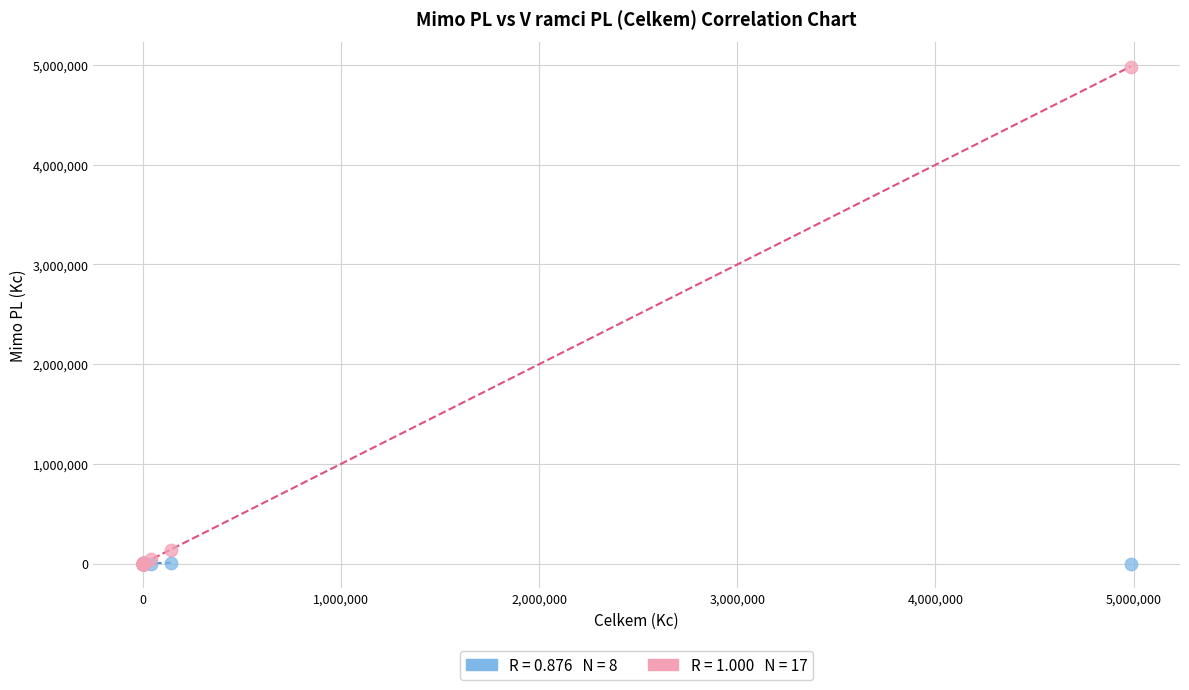

Across all series, what Y value is closest to 2492569?

134259.9